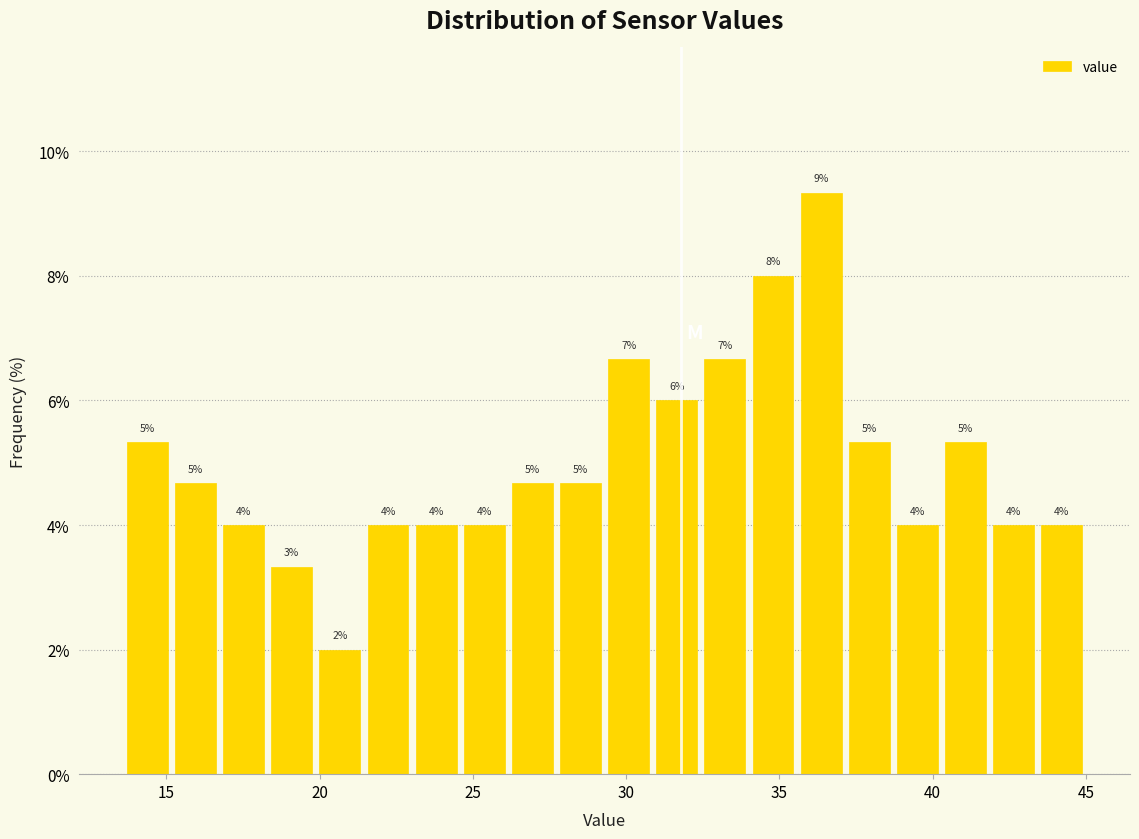

Around what value on the x-axis is the tallest bar? Give the approximate position of its centre, as read against the axis.

36.5